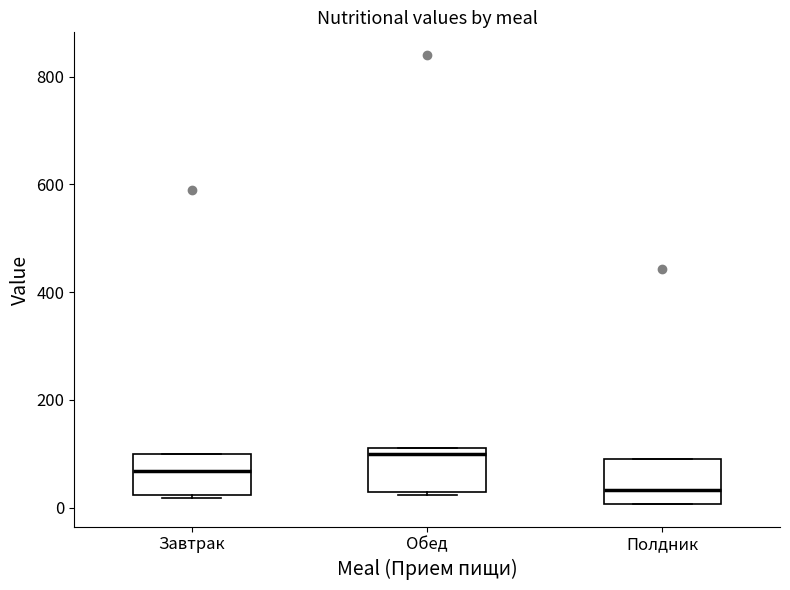

Where does the median line of the box for Полдник sit on the y-axis? The values are not printed on the chart, so give them approximately, as read against the axis.

40